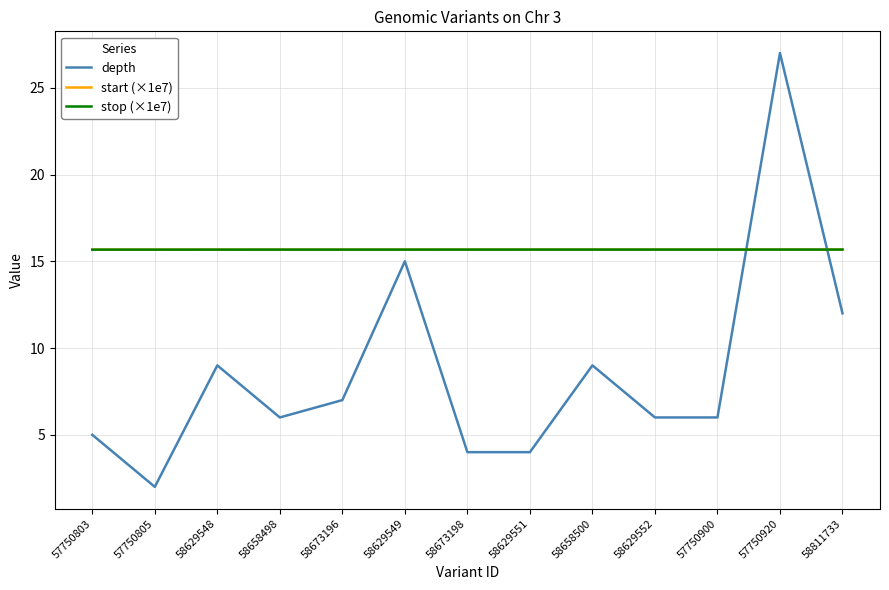

Which series has the widest spread of values?

depth